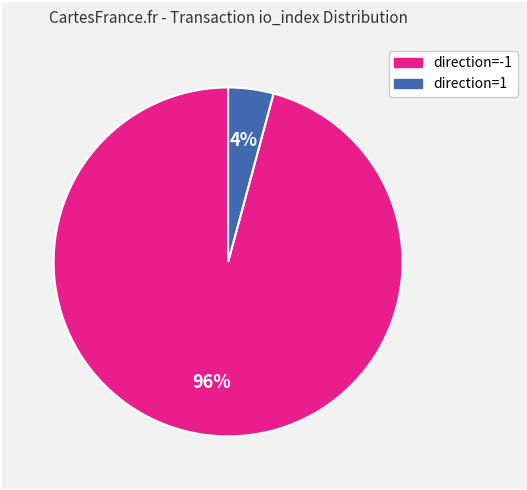

Does any single category account for the majority?

Yes